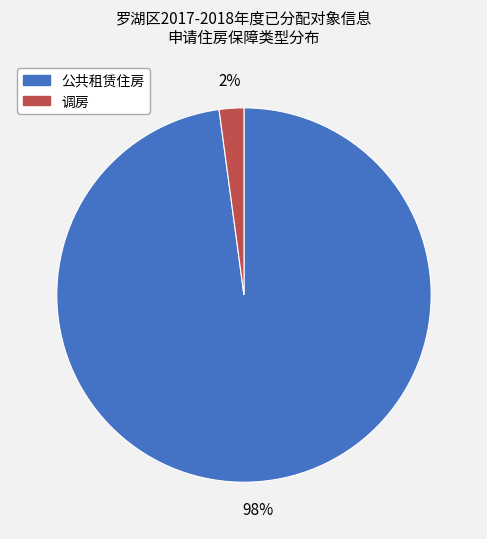

Rank the categories by value from highest to lowest.

公共租赁住房, 调房